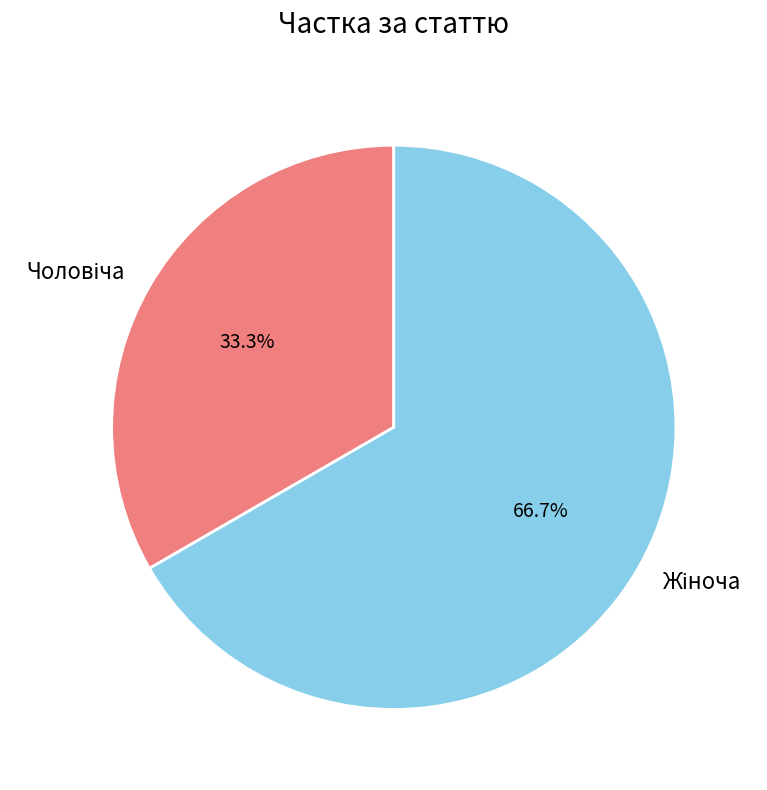

Does any single category account for the majority?

Yes